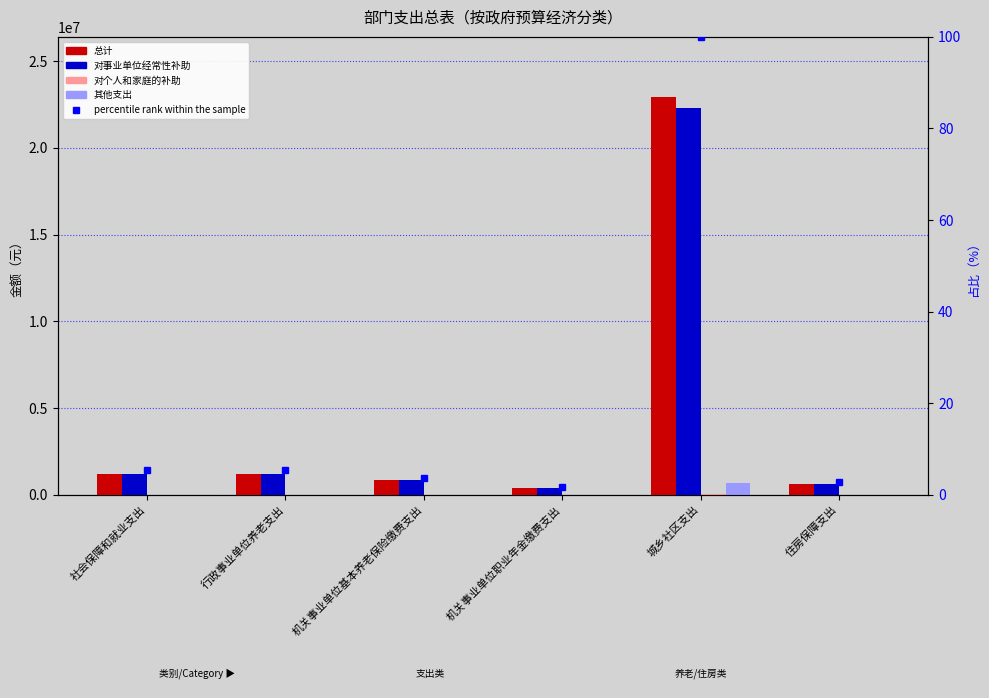

Reading right to left, list all the values displayed in this chart.

总计: 住房保障支出=633731.0	城乡社区支出=22957795.6	机关事业单位职业年金缴费支出=373874.9	机关事业单位基本养老保险缴费支出=844974.7	行政事业单位养老支出=1218849.6	社会保障和就业支出=1218849.6
对事业单位经常性补助: 住房保障支出=633731.0	城乡社区支出=22281235.6	机关事业单位职业年金缴费支出=373874.9	机关事业单位基本养老保险缴费支出=844974.7	行政事业单位养老支出=1218849.6	社会保障和就业支出=1218849.6
对个人和家庭的补助: 住房保障支出=0.0	城乡社区支出=16560.0	机关事业单位职业年金缴费支出=0.0	机关事业单位基本养老保险缴费支出=0.0	行政事业单位养老支出=0.0	社会保障和就业支出=0.0
其他支出: 住房保障支出=0.0	城乡社区支出=660000.0	机关事业单位职业年金缴费支出=0.0	机关事业单位基本养老保险缴费支出=0.0	行政事业单位养老支出=0.0	社会保障和就业支出=0.0
percentile rank within the sample: 住房保障支出=2.8	城乡社区支出=100.0	机关事业单位职业年金缴费支出=1.6	机关事业单位基本养老保险缴费支出=3.7	行政事业单位养老支出=5.3	社会保障和就业支出=5.3